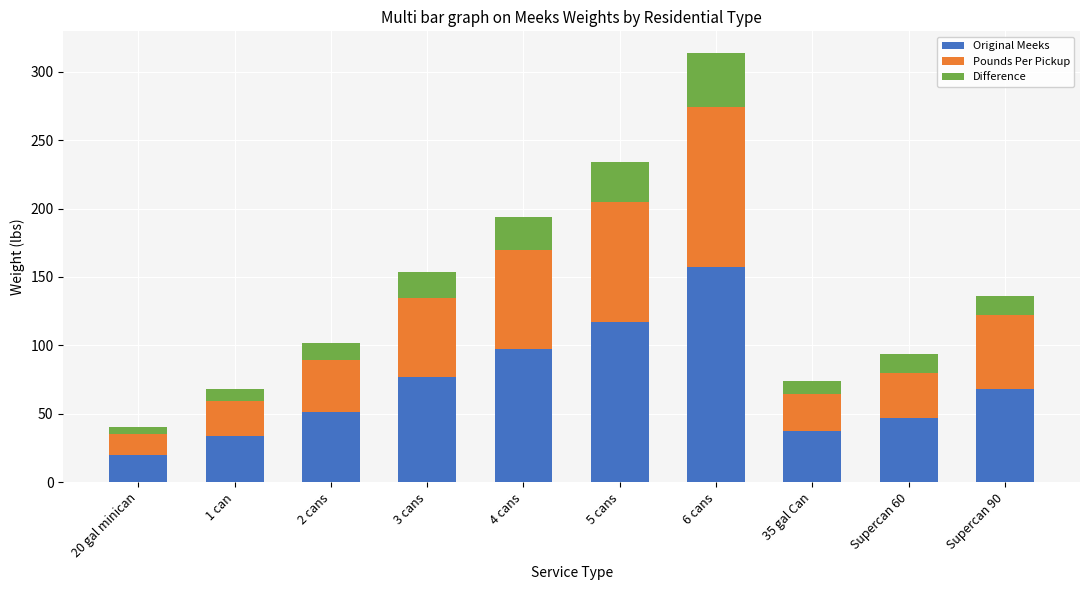

What value does the Original Meeks series have at 1 can?

34.0